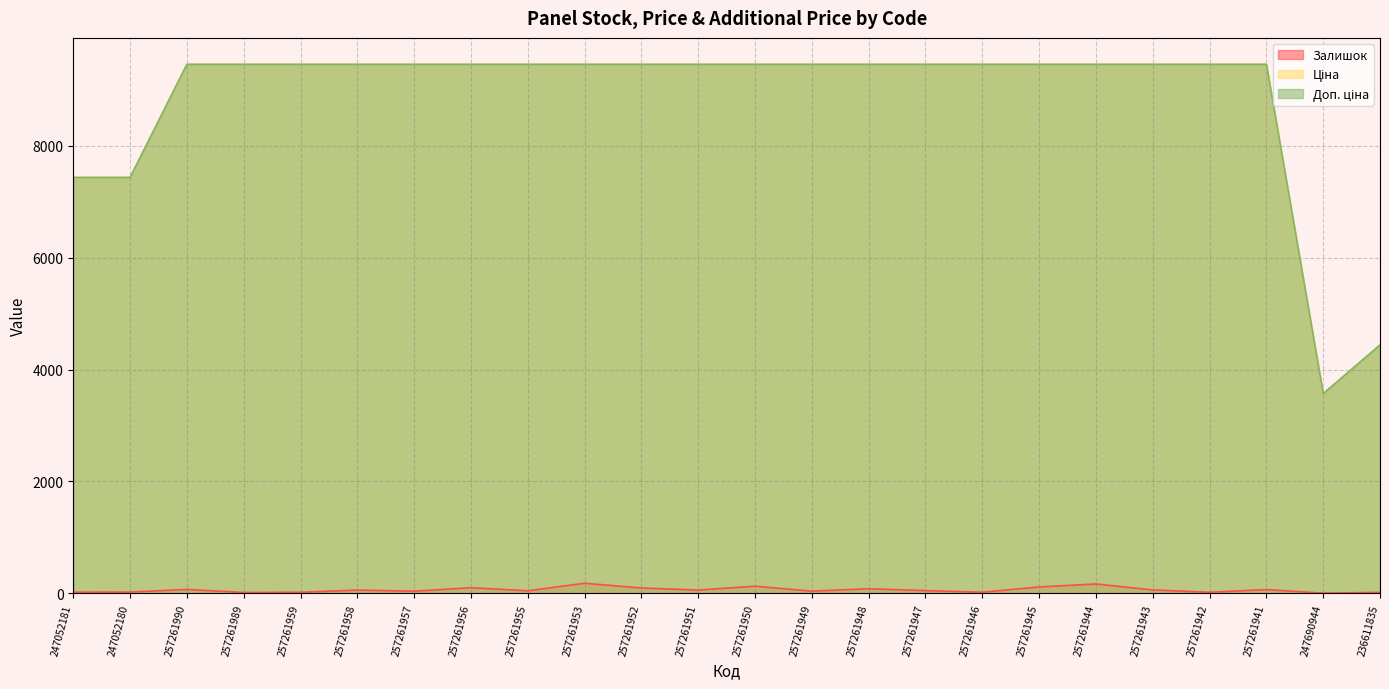

What is the greatest value displayed?

9458.9